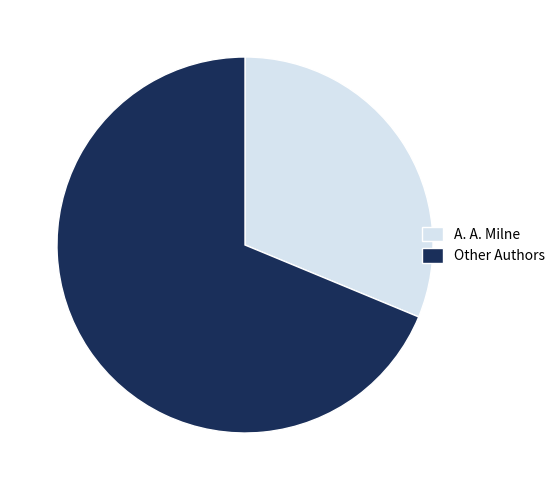

What is the ratio of the value at A. A. Milne to the value at Other Authors?

0.5